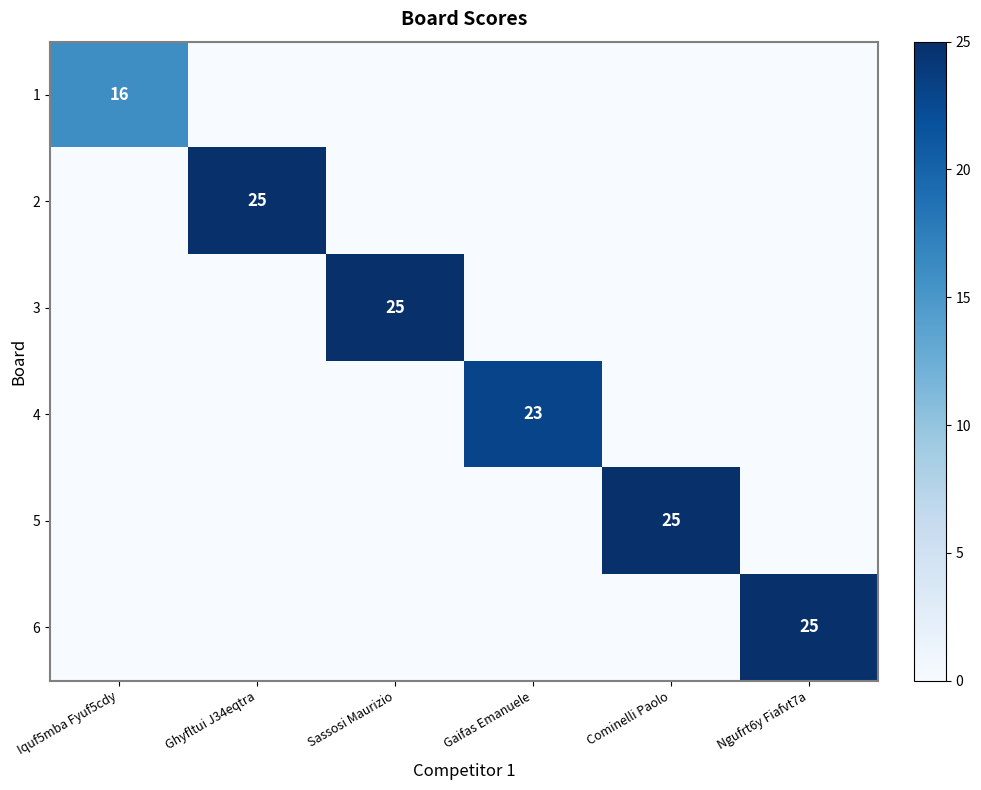

The 1 series shows 16 at Iquf5mba Fyuf5cdy. True or false?

True